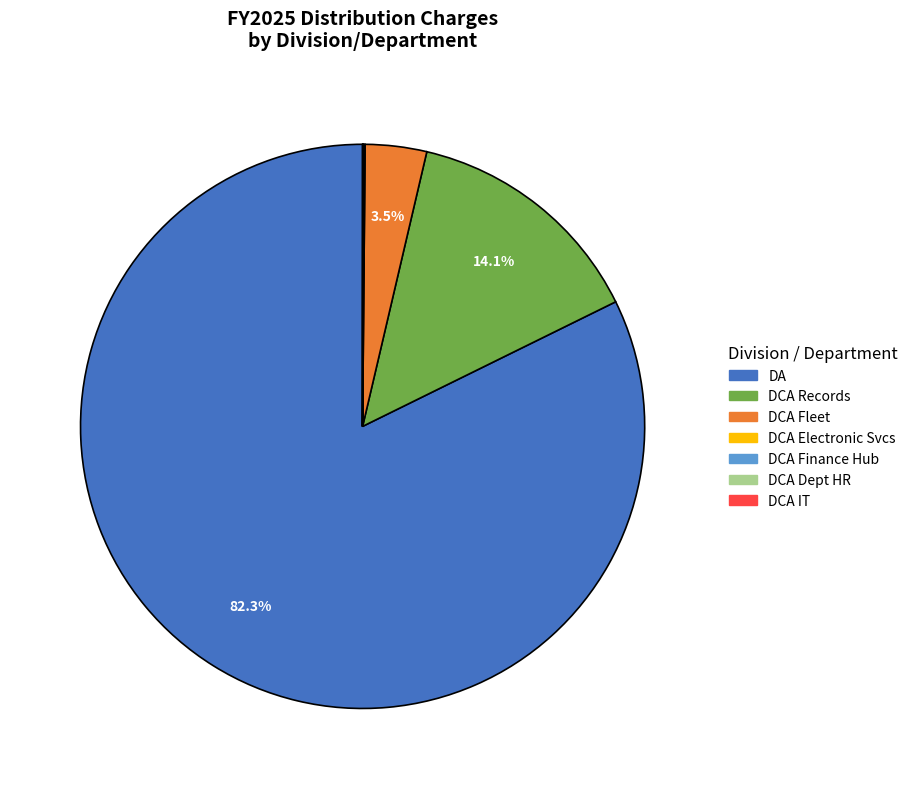

Is there a majority slice in this chart?

Yes